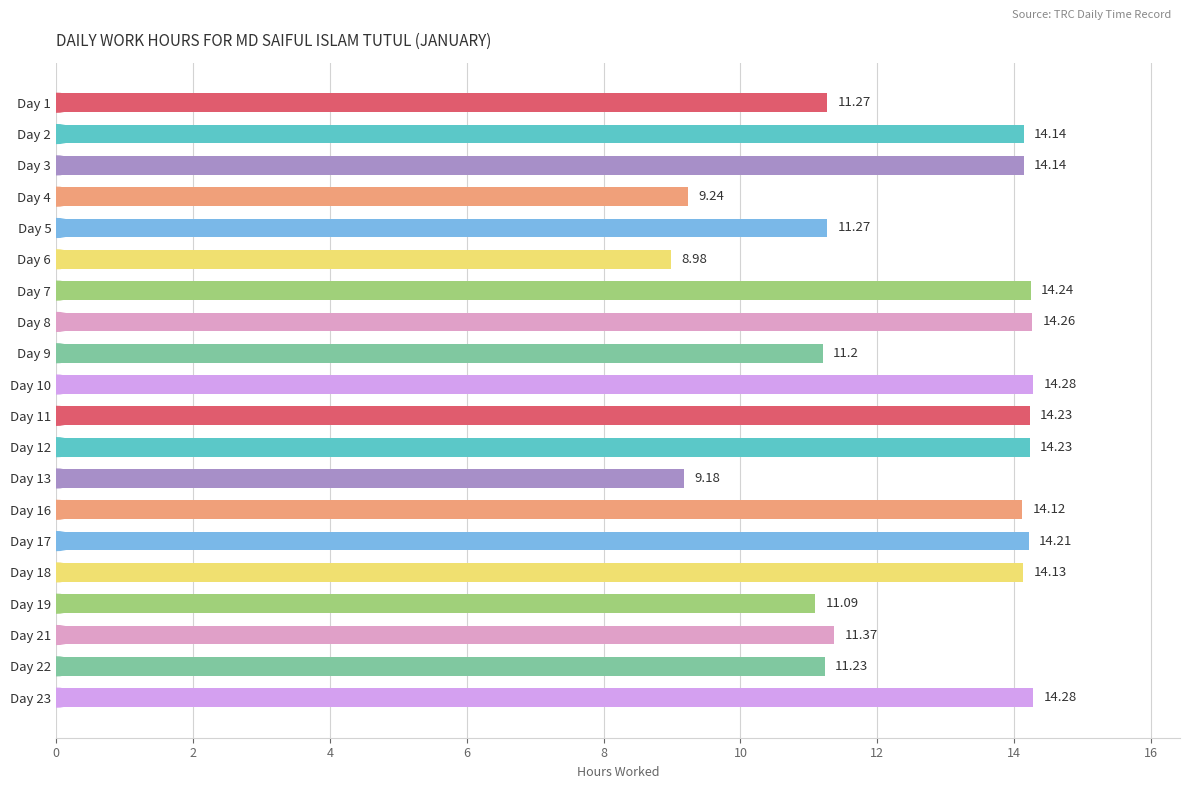

What is the difference between the maximum and minimum values?

5.3